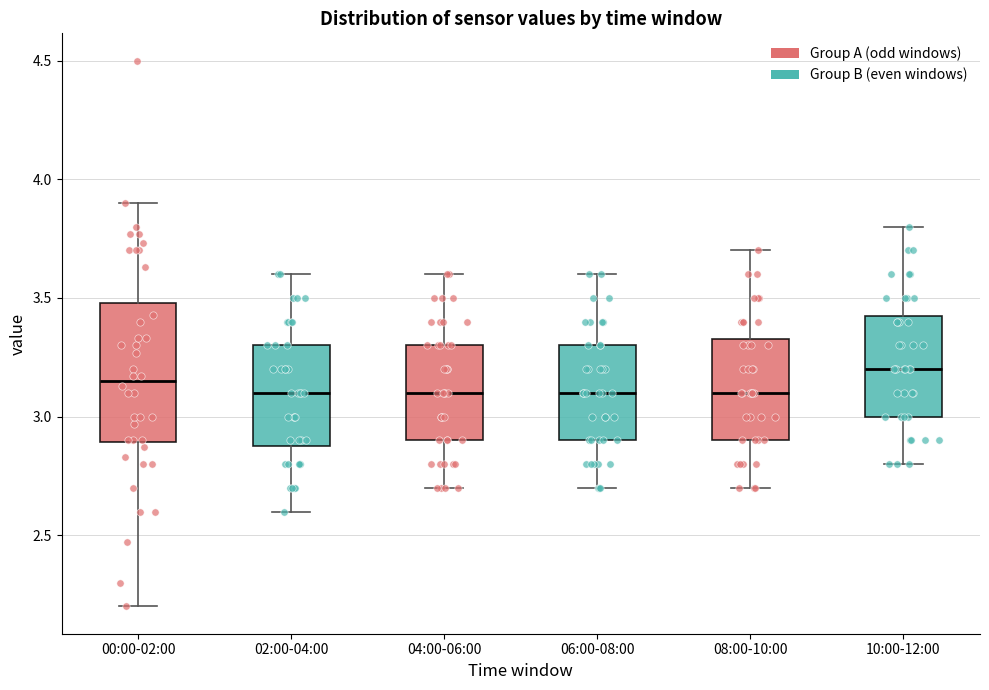

Which box is the tallest, from its lower edge to its upper edge?

00:00-02:00